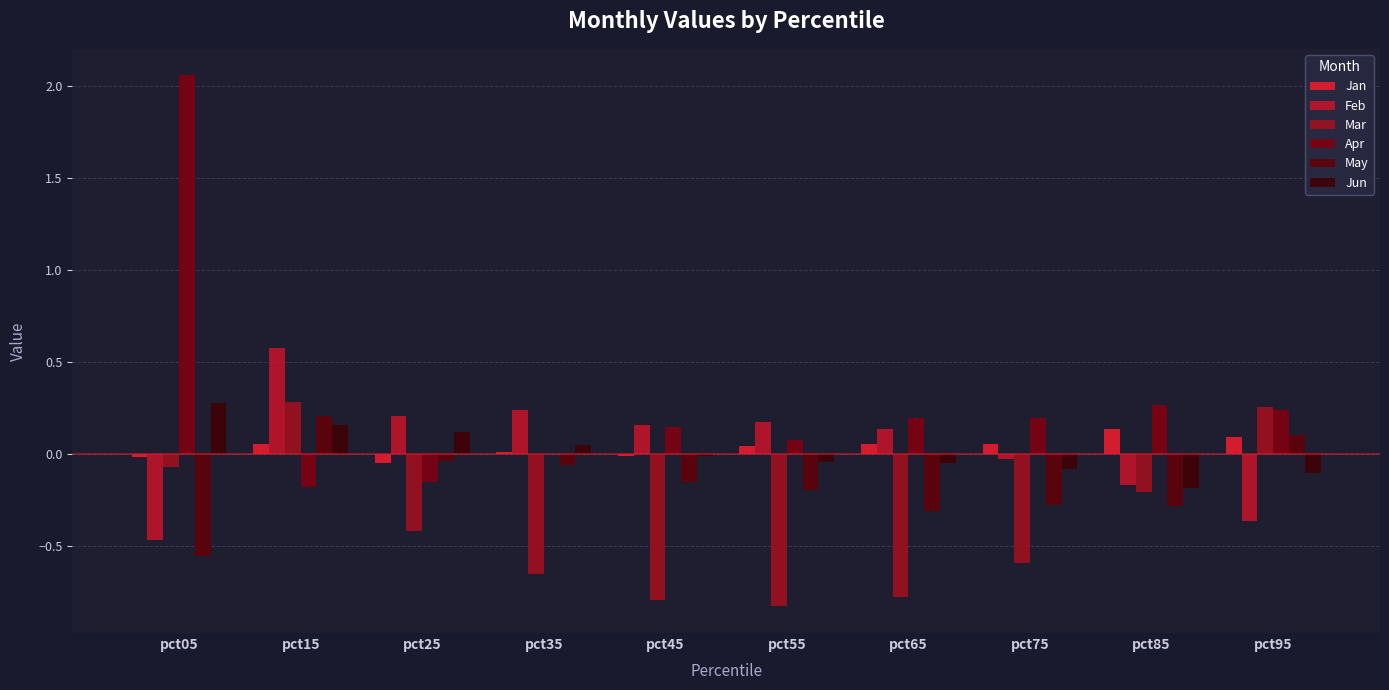

How many positive values does the Mar series have?

2